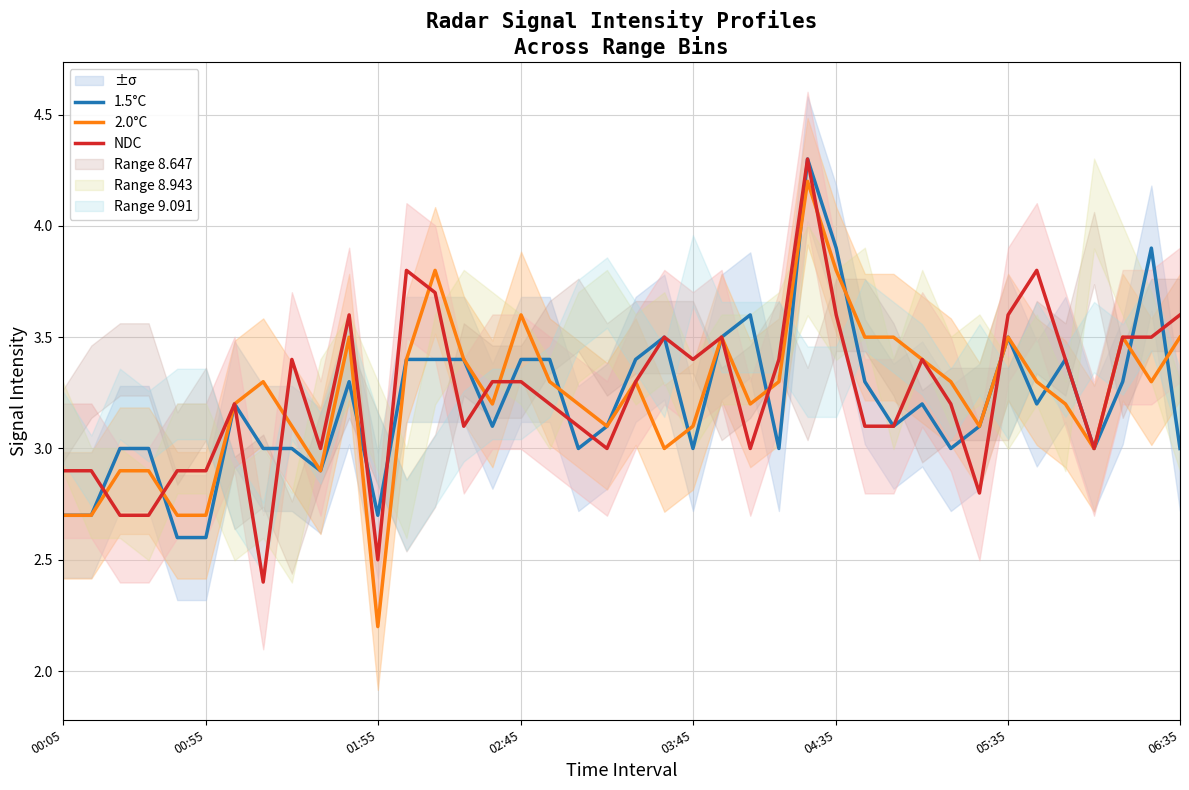

True or false: 2.0°C has more than 1 points higher than both neighbors.

True